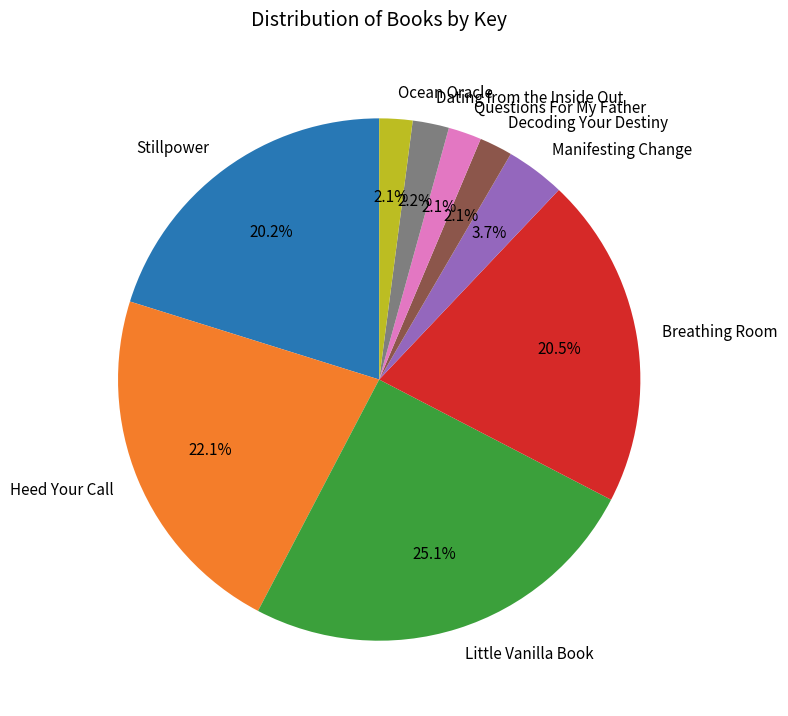

Between Breathing Room and Manifesting Change, which is larger?

Breathing Room